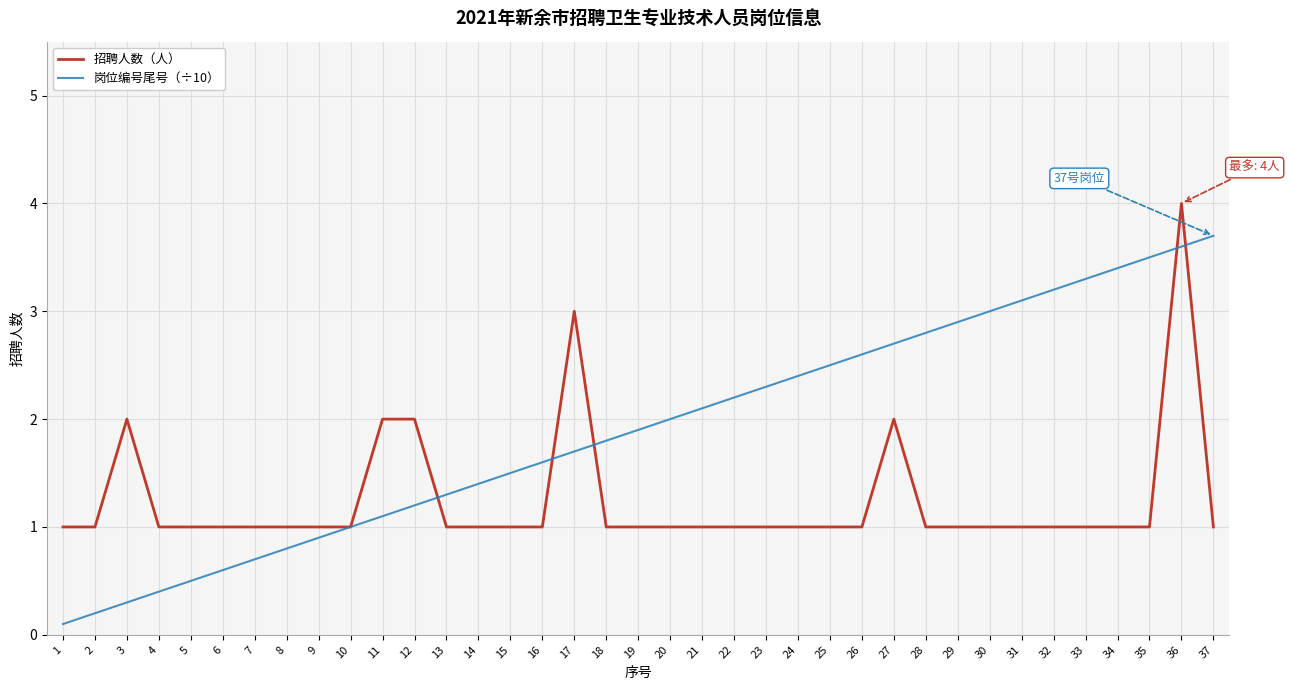

True or false: 招聘人数（人） has more than 0 points higher than both neighbors.

True